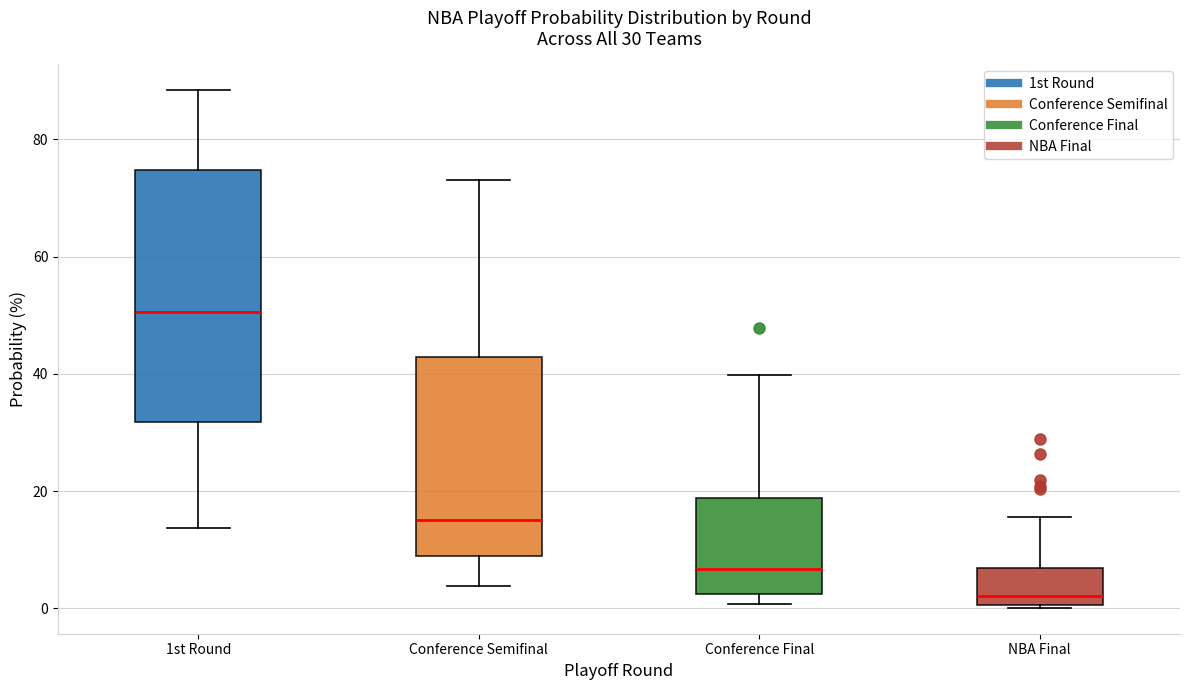

Which box is the tallest, from its lower edge to its upper edge?

1st Round